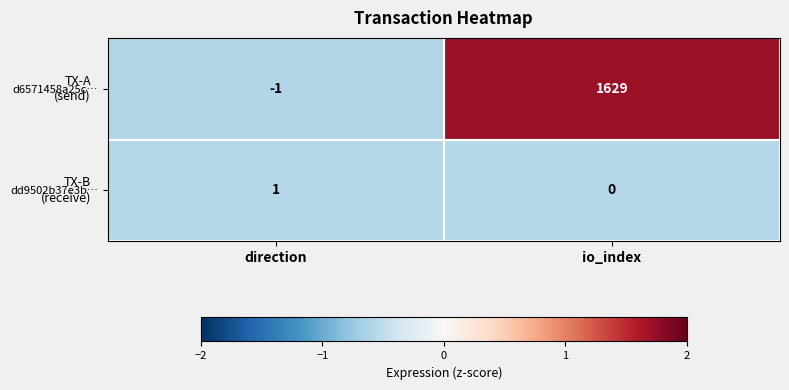

Which series has the widest spread of values?

d6571458a25c…